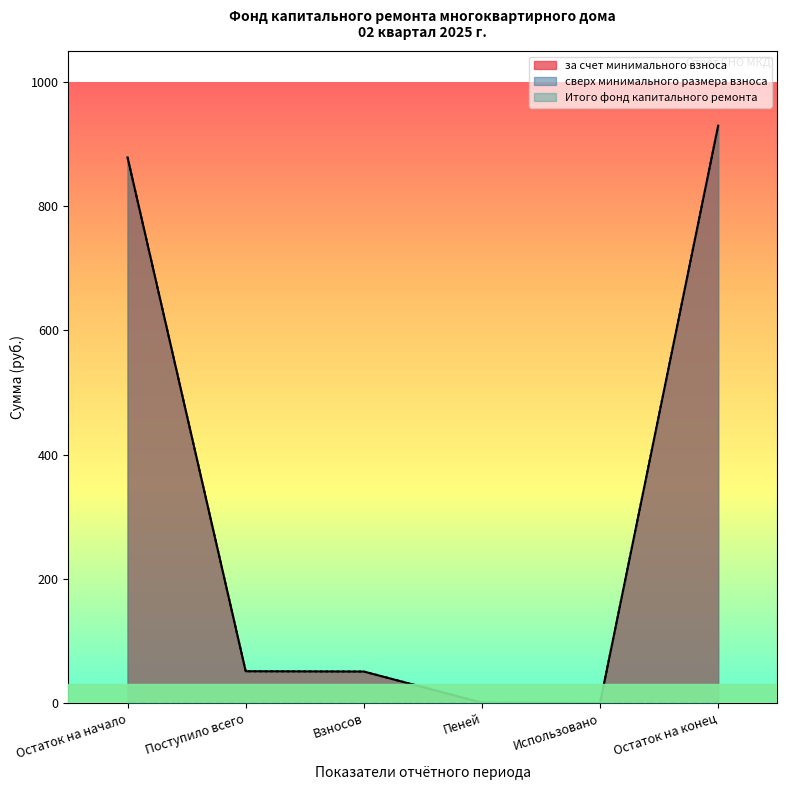

Which series changed the most between Взносов and Остаток на конец?

за счет минимального взноса